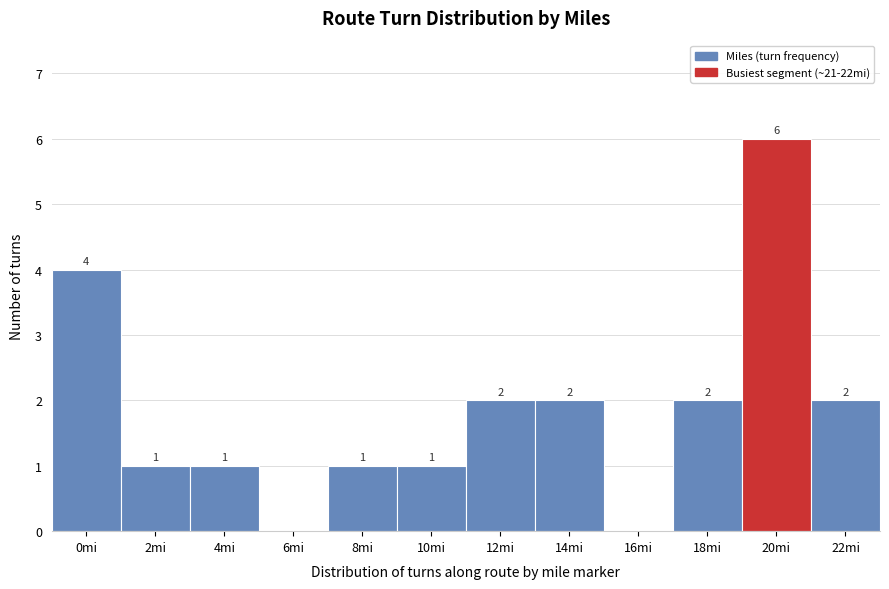

Reading right to left, extract all data points from this chart.

22mi=2	20mi=6	18mi=2	16mi=0	14mi=2	12mi=2	10mi=1	8mi=1	6mi=0	4mi=1	2mi=1	0mi=4